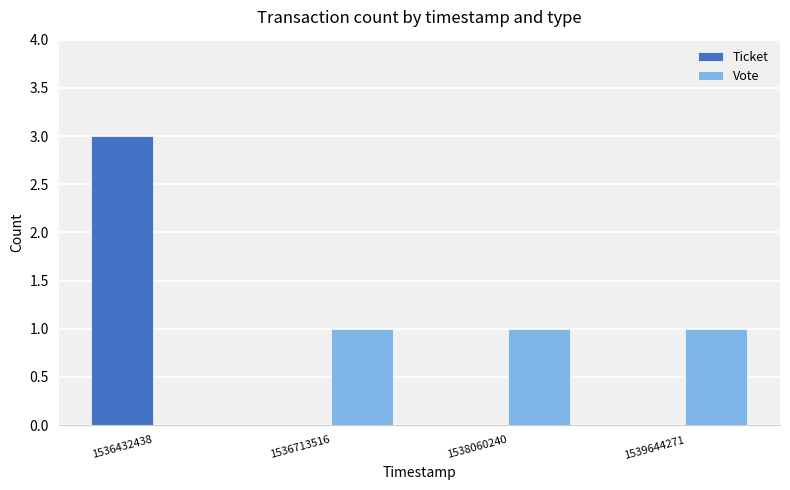

Which series has the widest spread of values?

Ticket